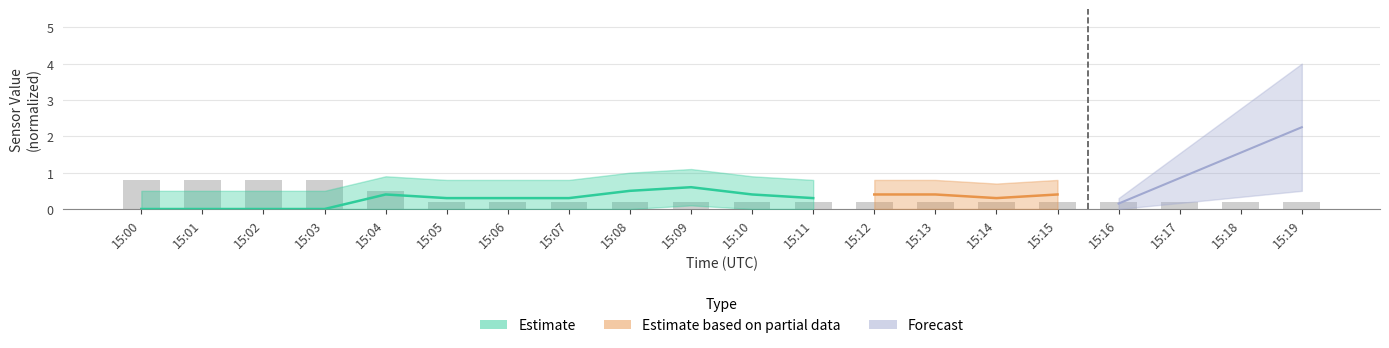

What is the maximum value shown in the chart?

0.8